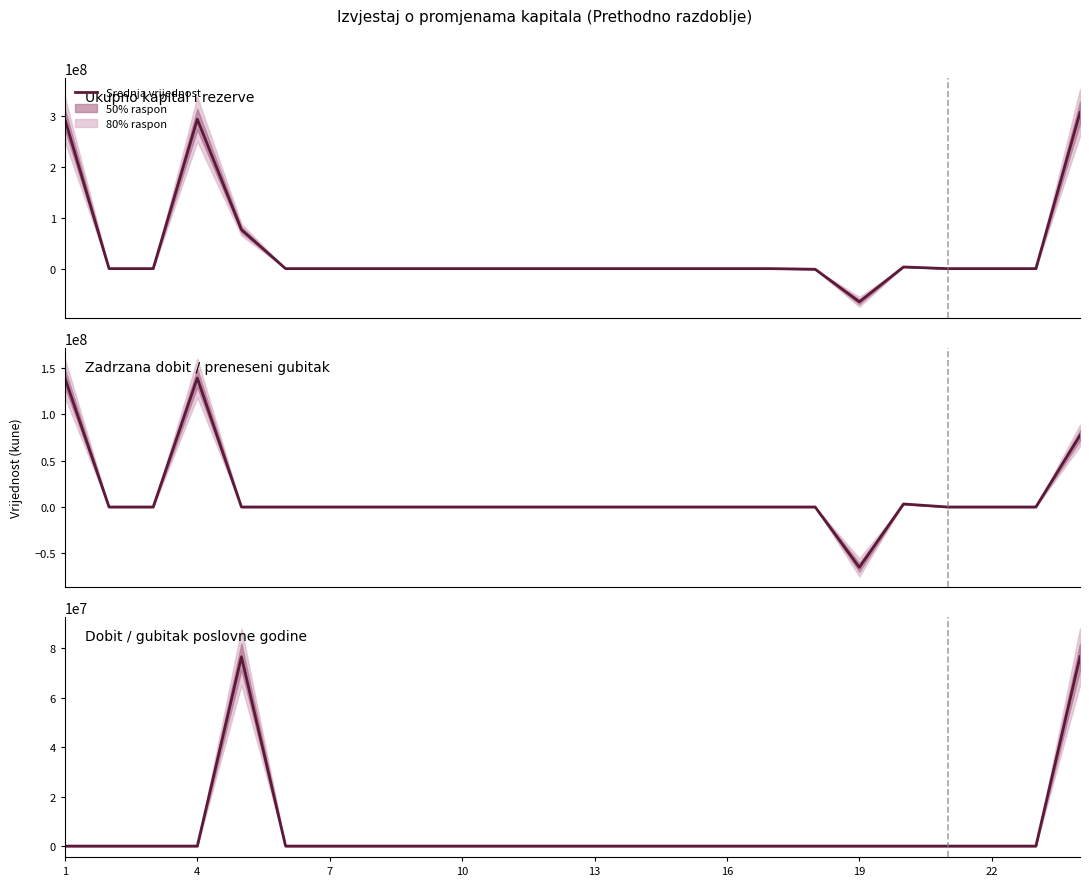

Which series has the widest spread of values?

Ukupno kapital i rezerve